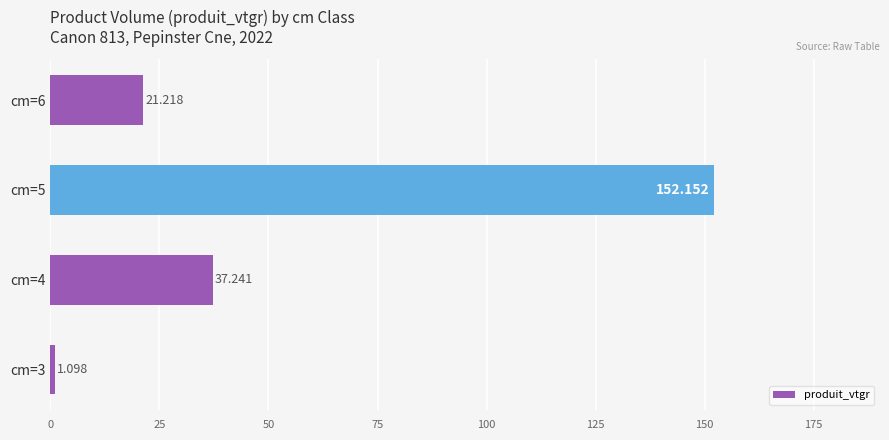

How many series are shown in this chart?

1